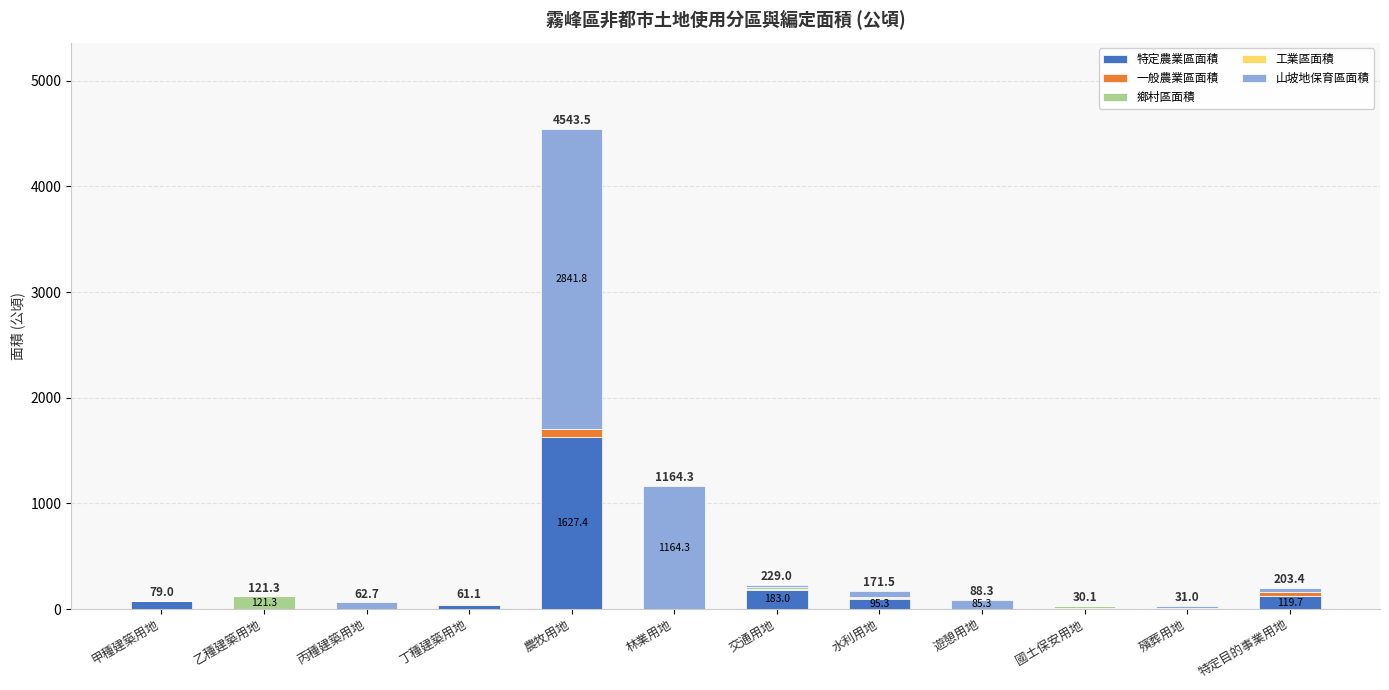

What is the sum of all 特定農業區面積 values?

2150.2